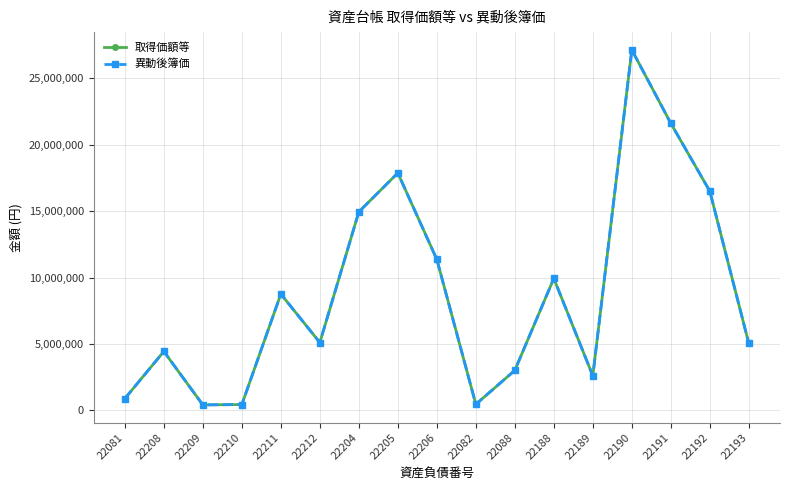

At which category does 異動後簿価 reach its first local peak?

22208